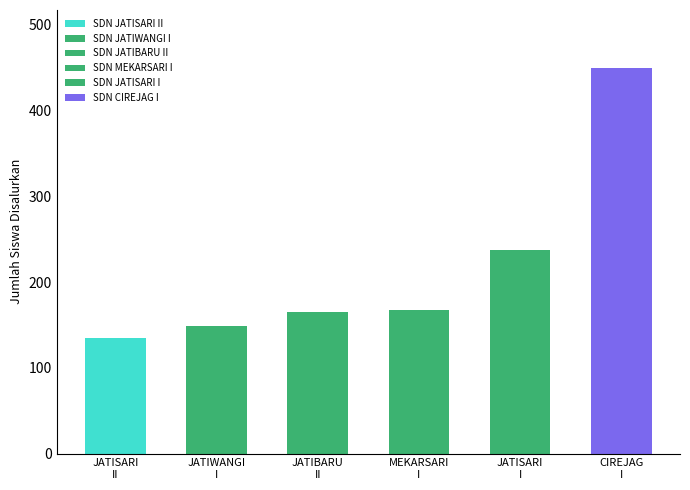

What is the minimum value shown in the chart?

135